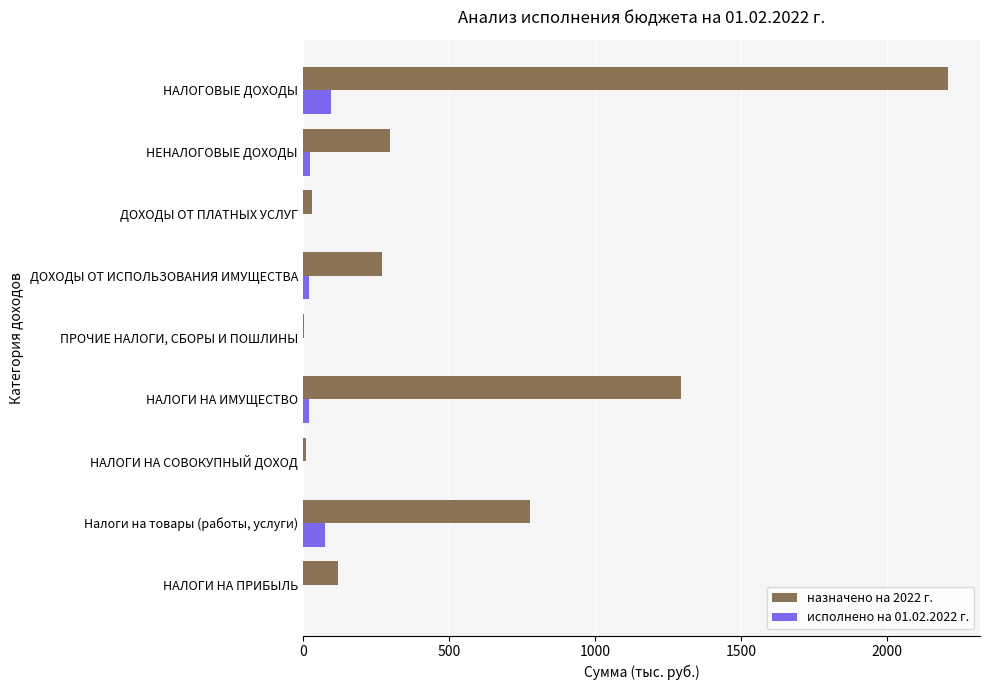

Which label corresponds to the largest value in the chart?

НАЛОГОВЫЕ ДОХОДЫ